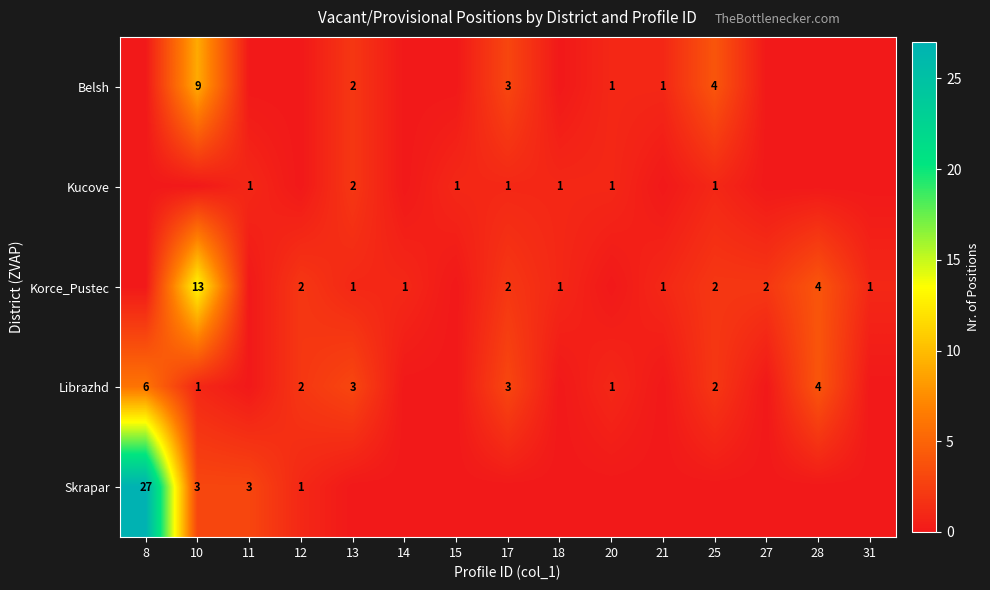

Is it true that Skrapar equals 3 at 11?

True